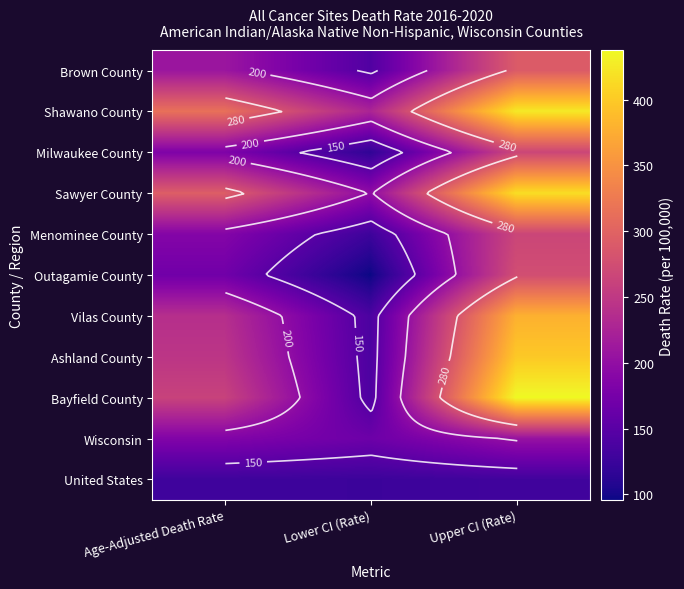

At which category does the chart reach its minimum across all series?

Lower CI (Rate)